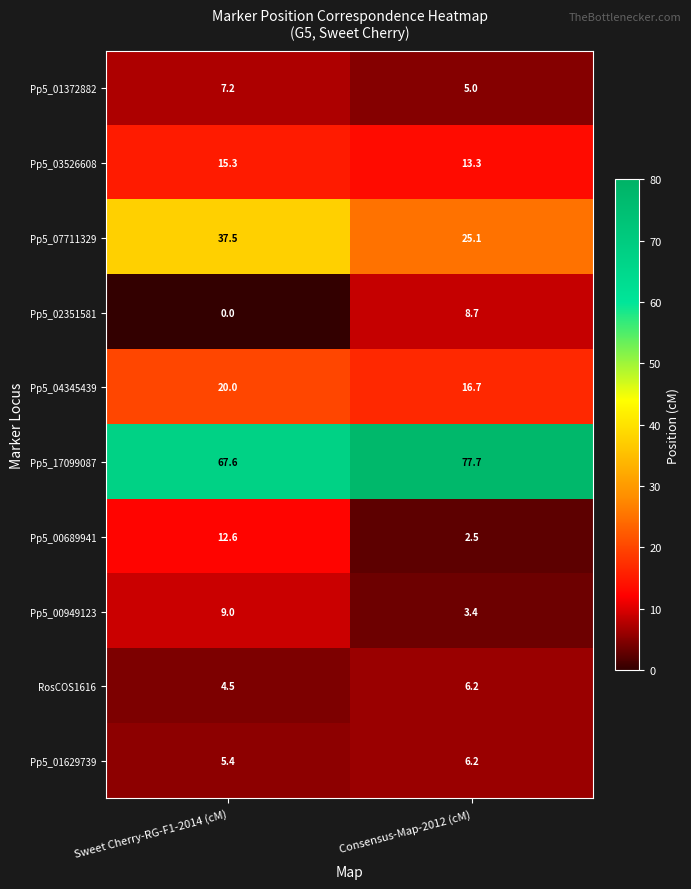

At how many categories does at least one series exceed 18?

2